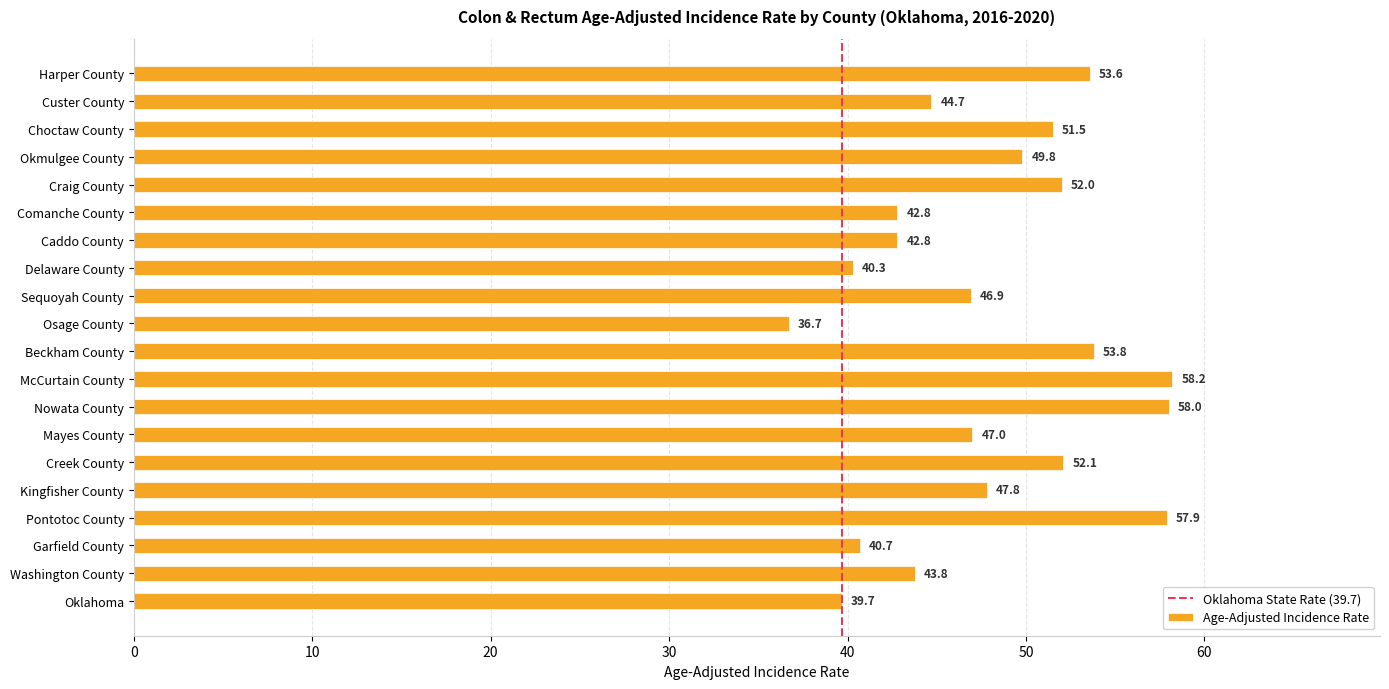

The value at Choctaw County is 51.5. True or false?

True